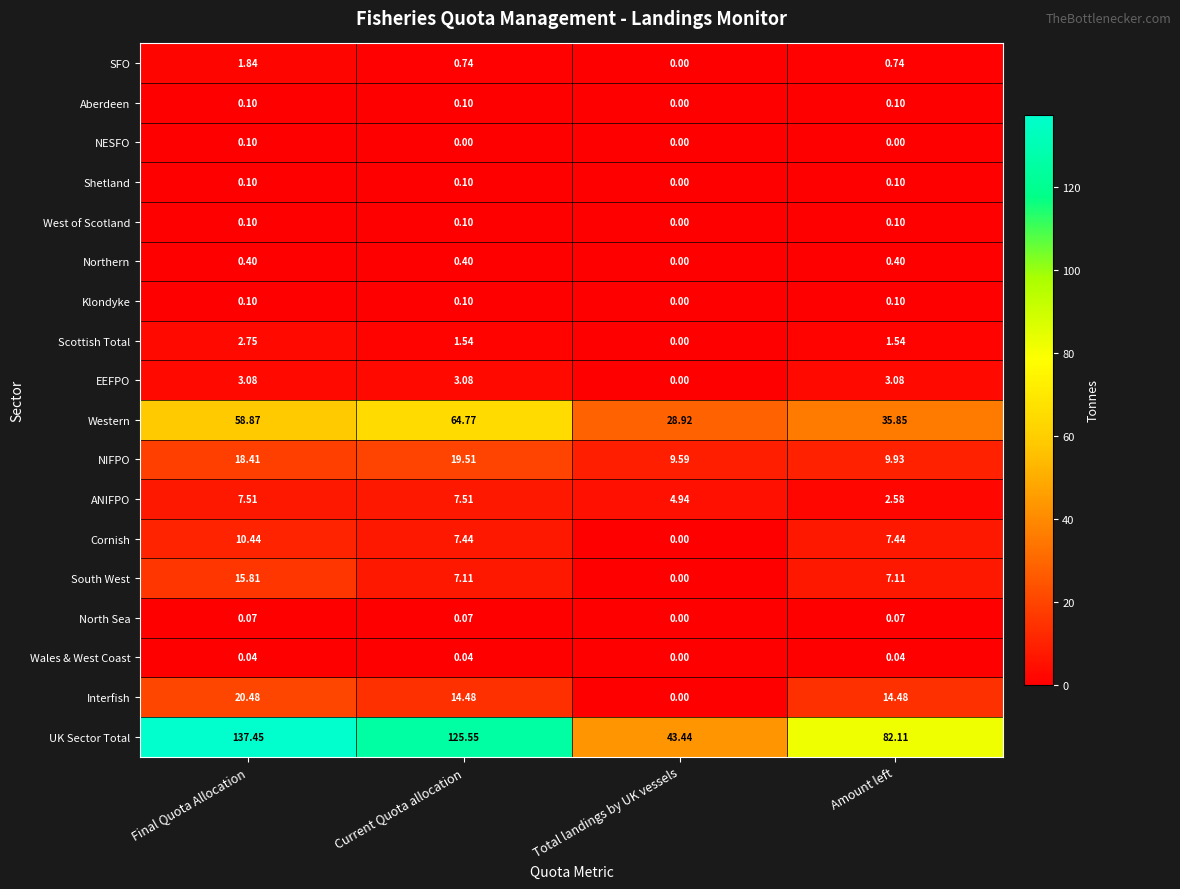

Which series has the widest spread of values?

UK Sector Total